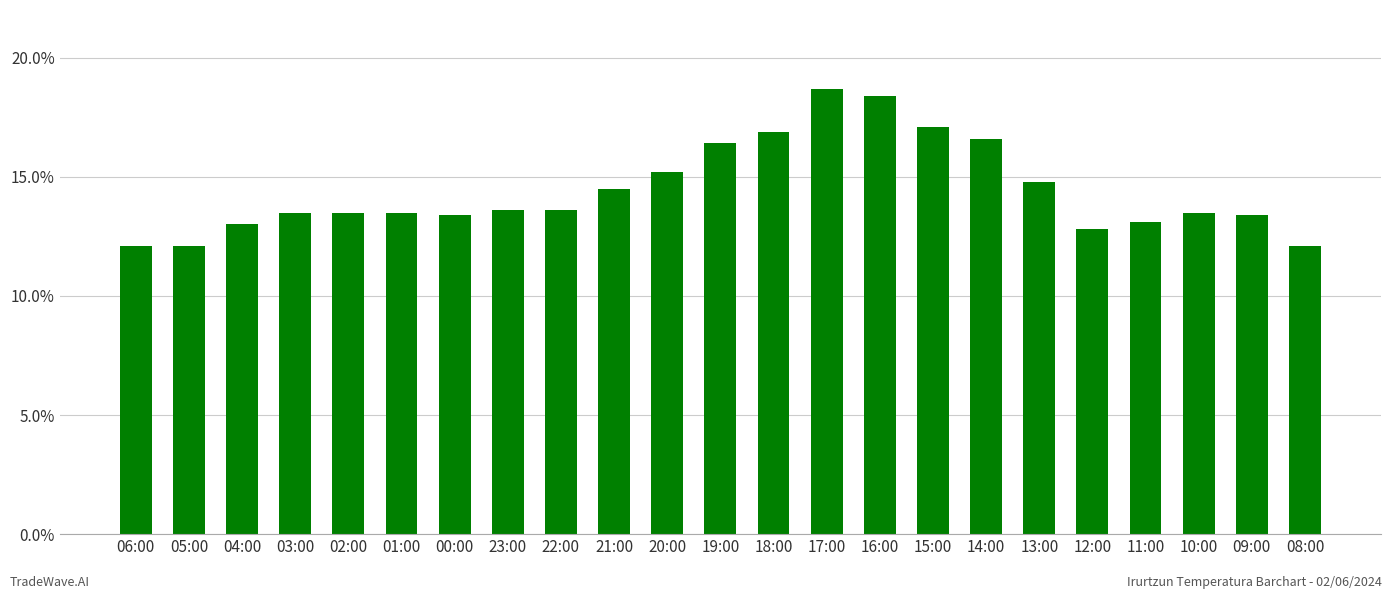

What is the change in value from 03:00 to 09:00?

-0.1